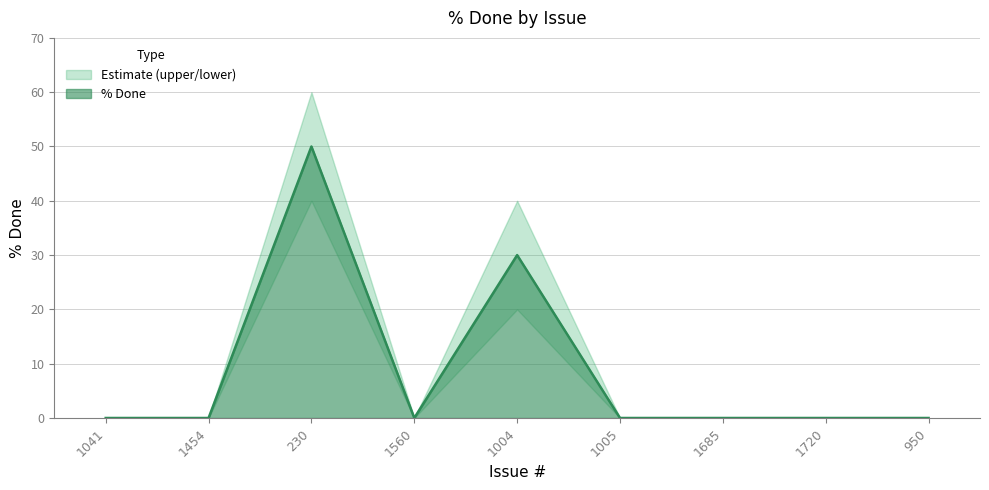

In % Done Lower, how many points are lower than both neighbors (excluding endpoints)?

1